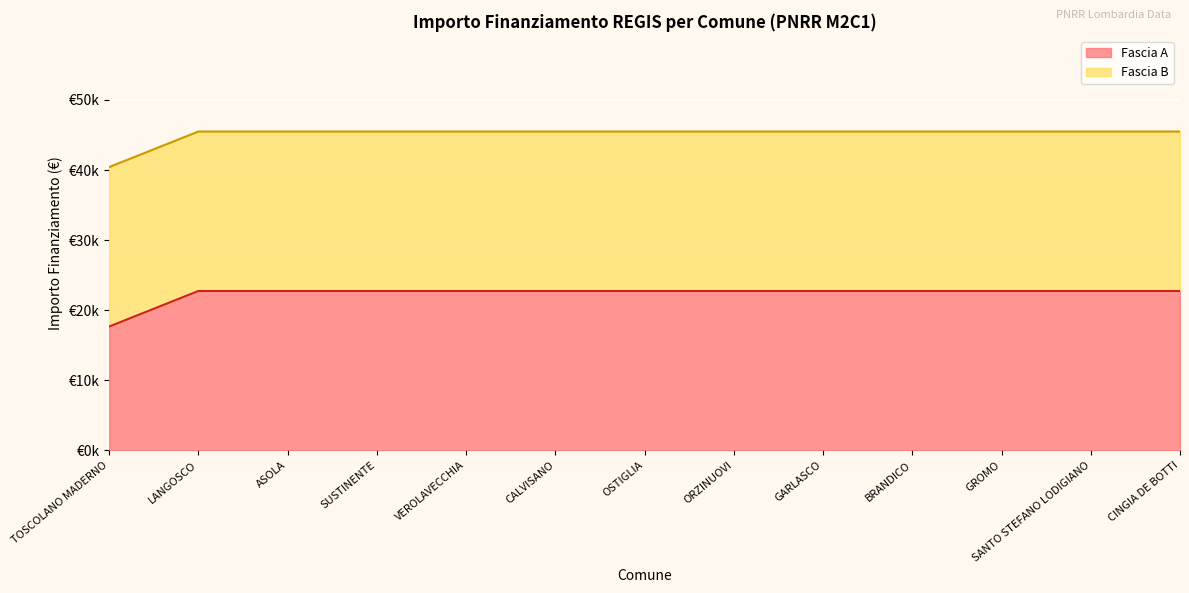

What is the label of the 11th point from the right?

ASOLA